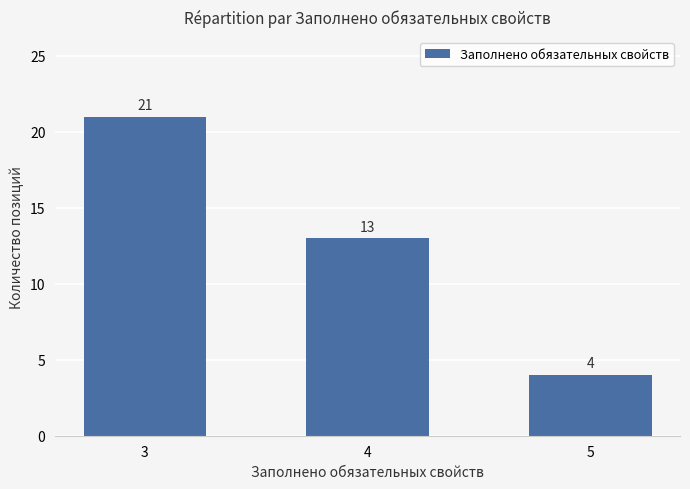

What is the change in value from 3 to 5?

-17